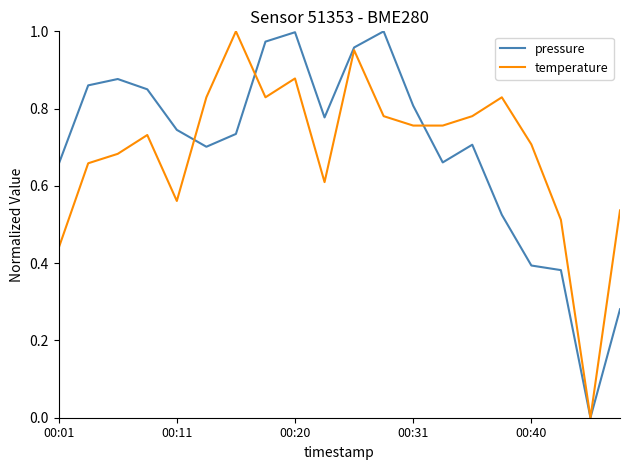

What is the value of the pressure point at the 1st from the left?

0.7